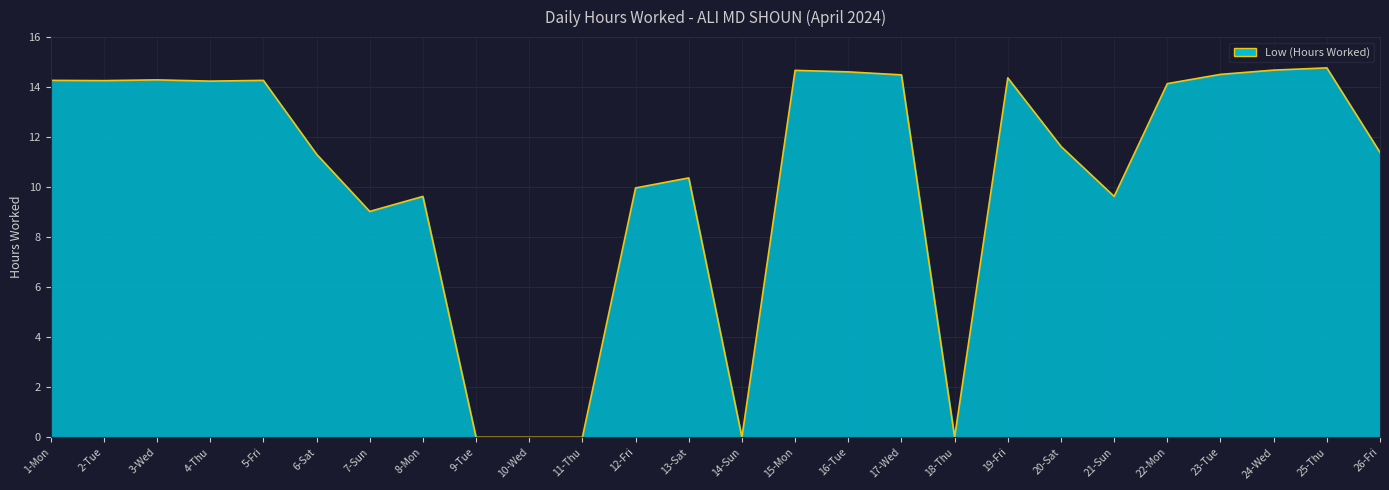

Where is the data nearest to the value 7?

7-Sun